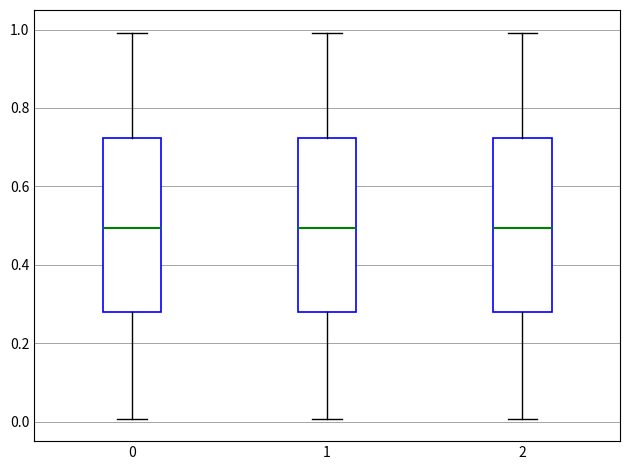

Reading left to right, read every box against the y-axis: the position of its median line, the range the box covers, and the ends of its whiskers. The values are not printed on the chart, so give them approximately, as read against the axis.

0: median 0.50, box 0.28 to 0.72, whiskers 0.00 to 1.00
1: median 0.50, box 0.28 to 0.72, whiskers 0.00 to 1.00
2: median 0.50, box 0.28 to 0.72, whiskers 0.00 to 1.00